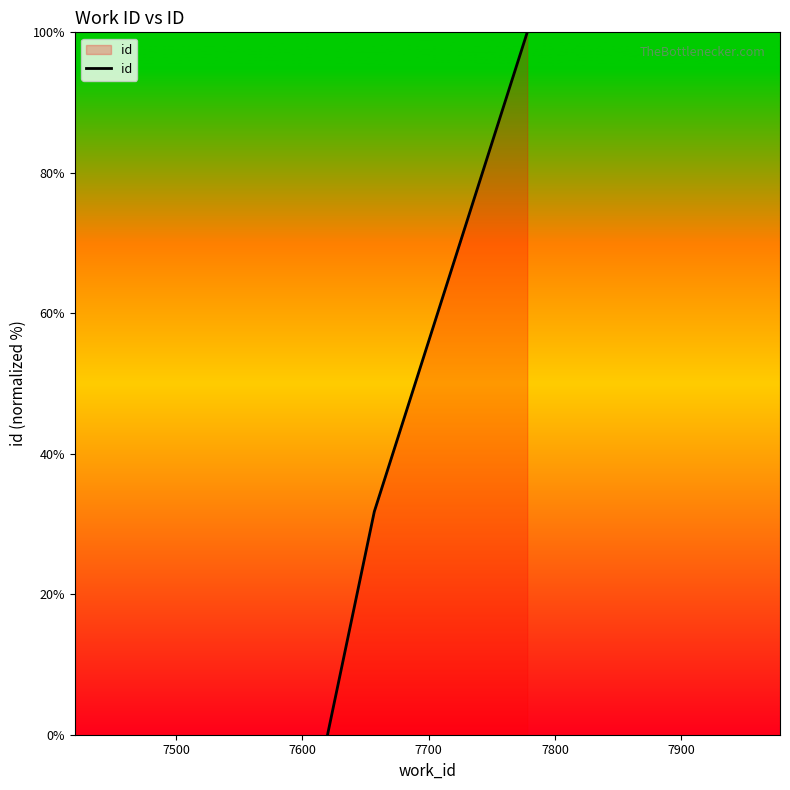

What is the average value?

43.9